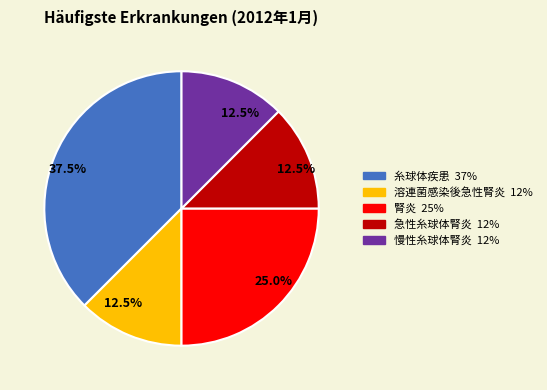

Is there any slice that represents more than half of the pie?

No